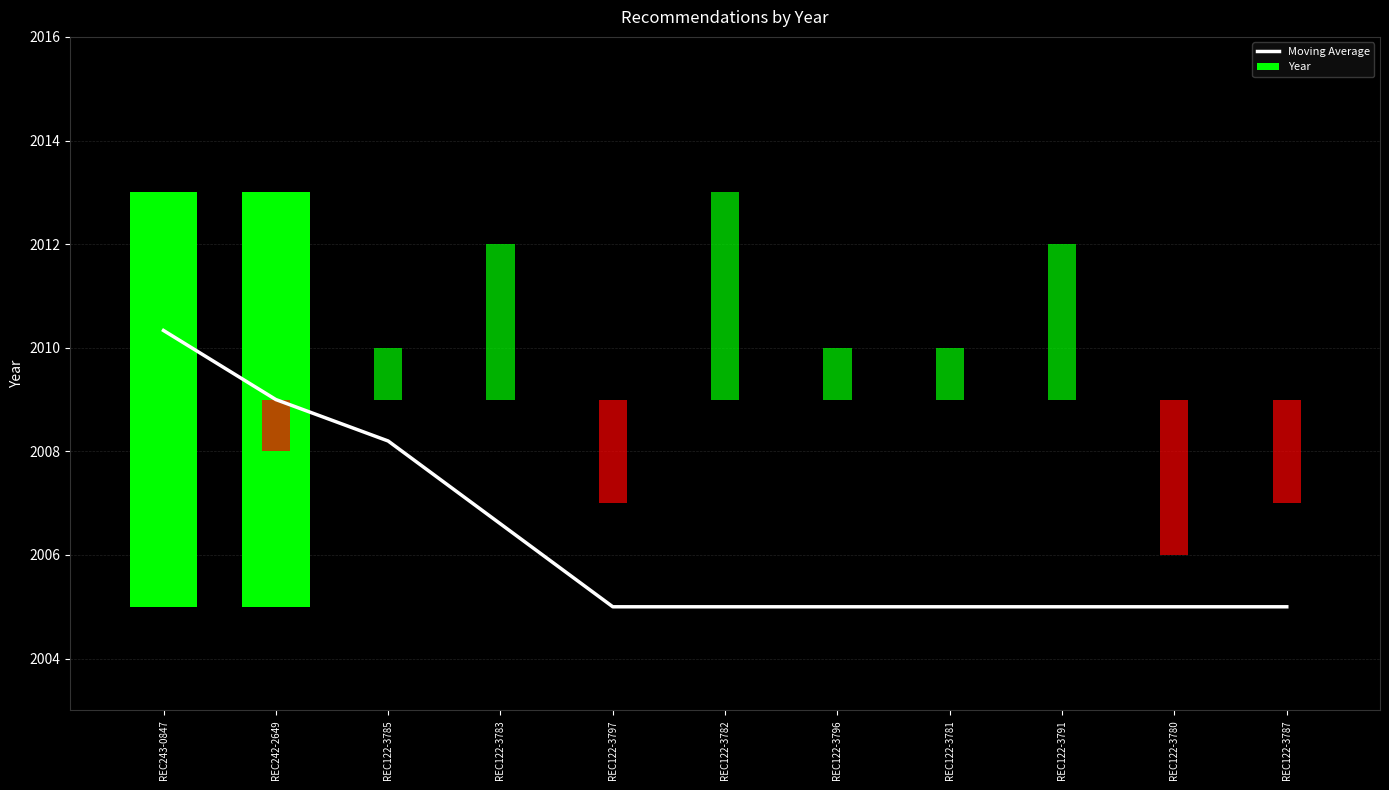

What are all the series names shown in the legend?

Moving Average, Year